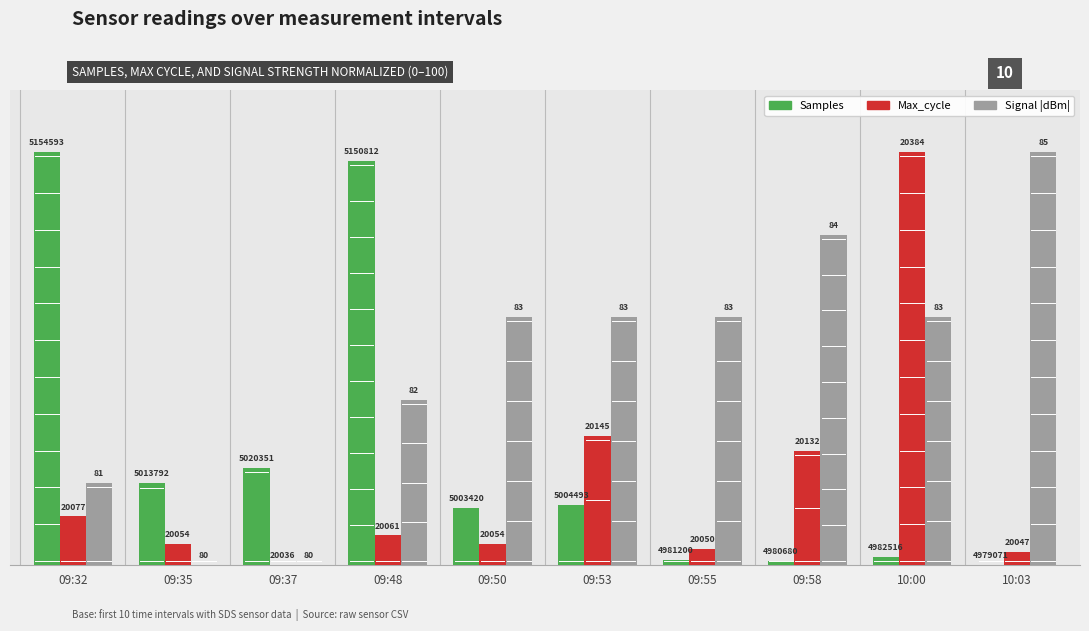

How many groups of bars are there?

10